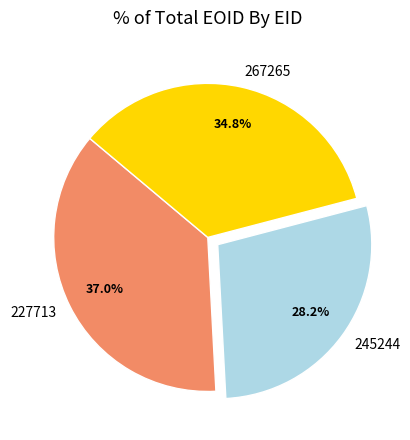

Between 267265 and 245244, which is larger?

267265